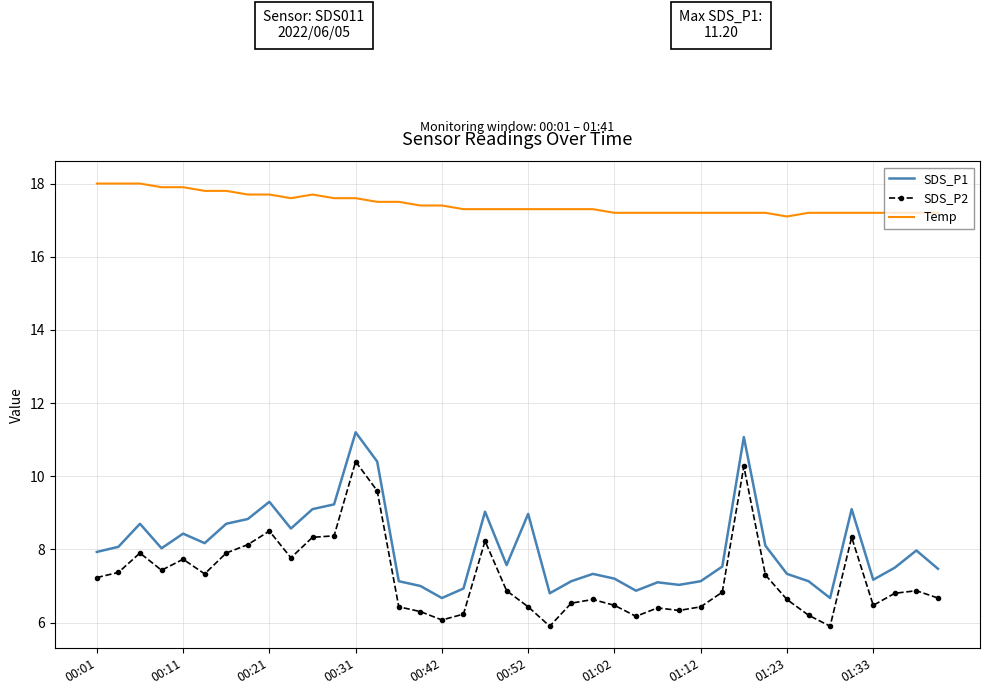

True or false: Temp and SDS_P1 cross at least once.

False